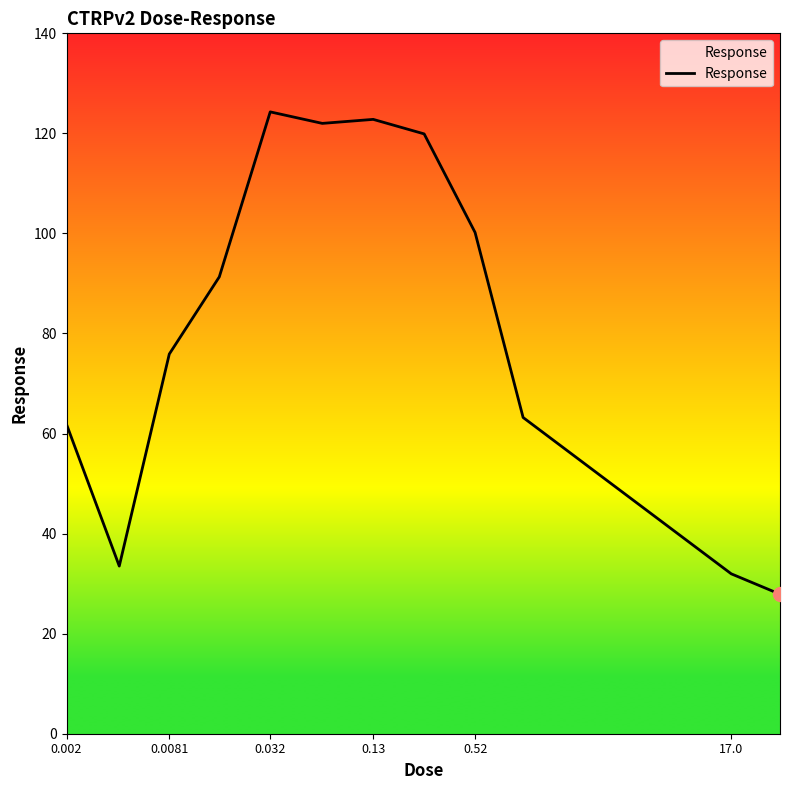

True or false: the data has more than 2 interior local peaks.

False